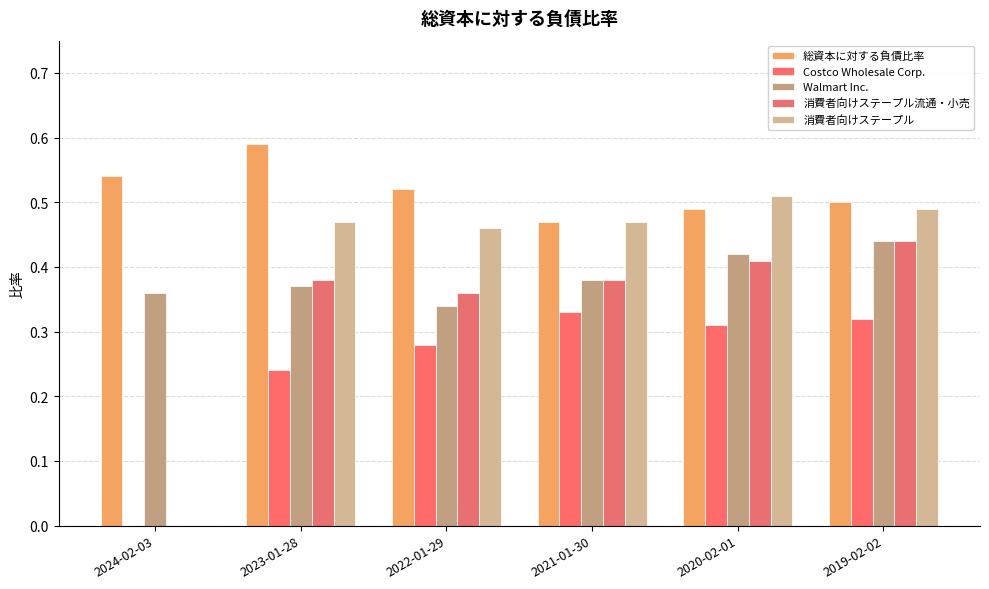

How many categories are shown in the chart?

6